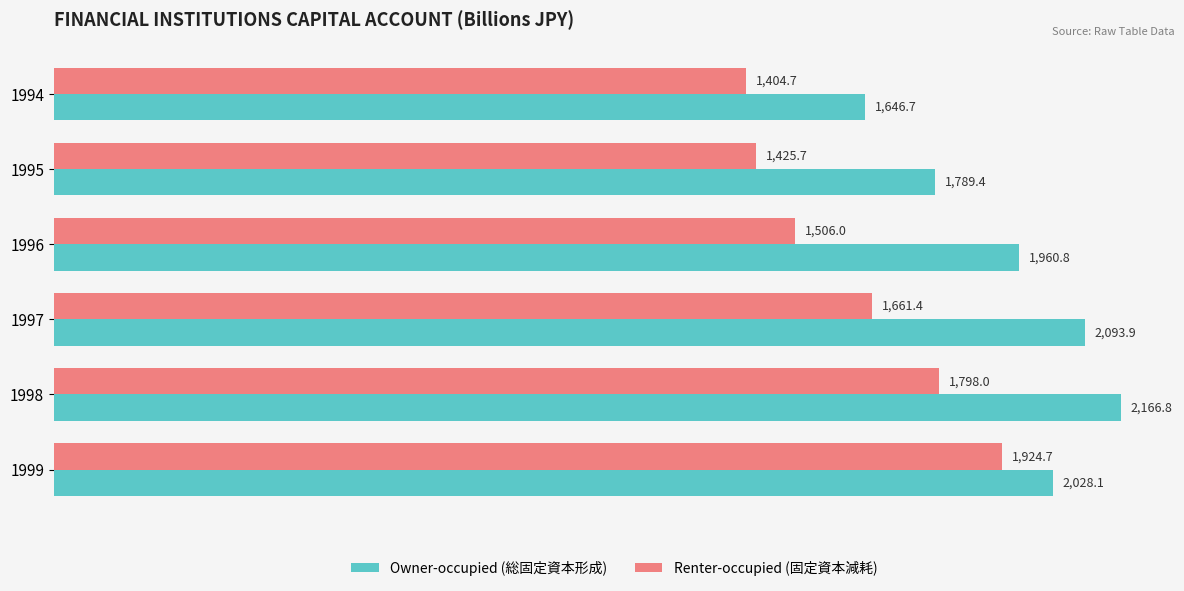

At which category is the sum across all series the highest?

1998